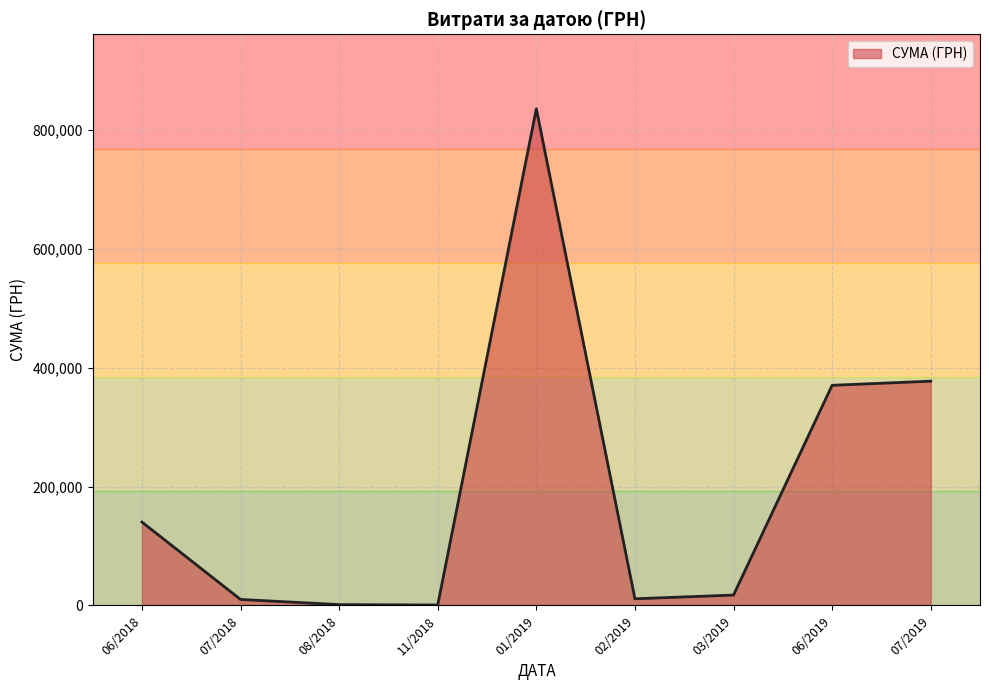

What is the difference between the maximum and minimum values?

834870.4